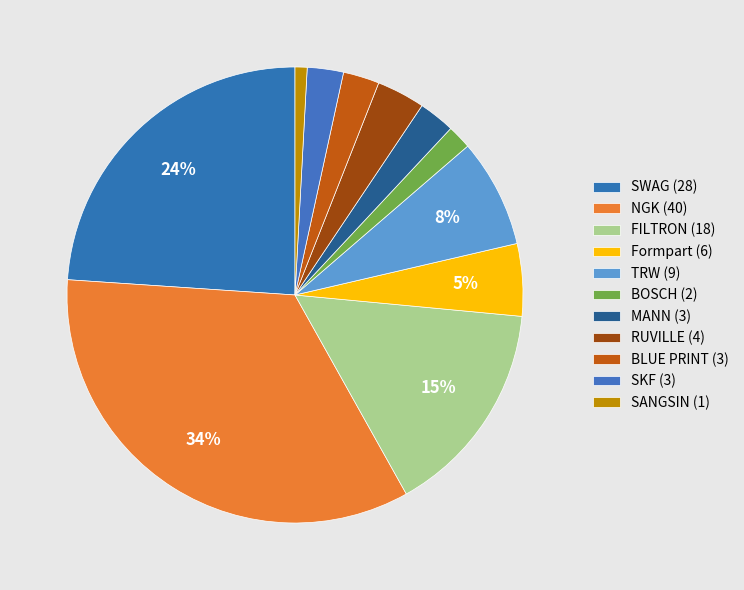

Do TRW and SWAG together represent more than half of the pie?

No